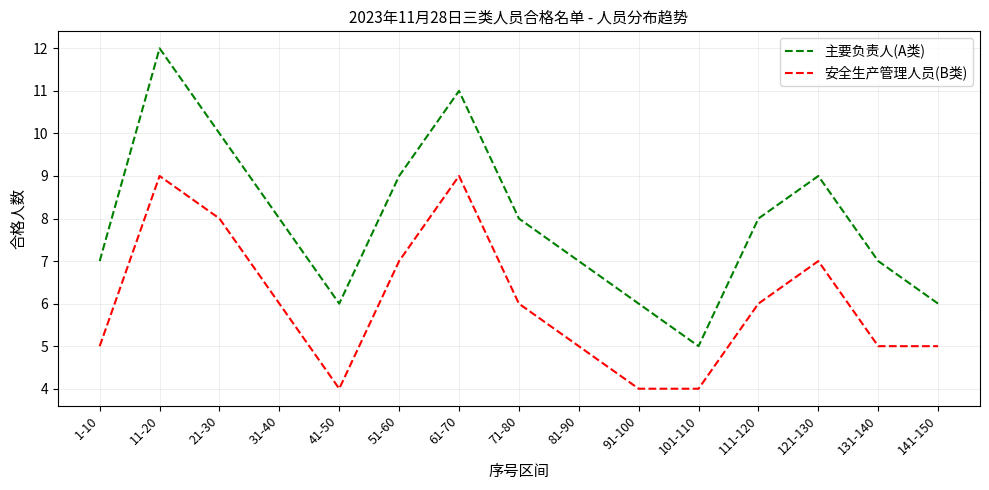

True or false: 安全生产管理人员(B类) has a value of 3 at 81-90.

False